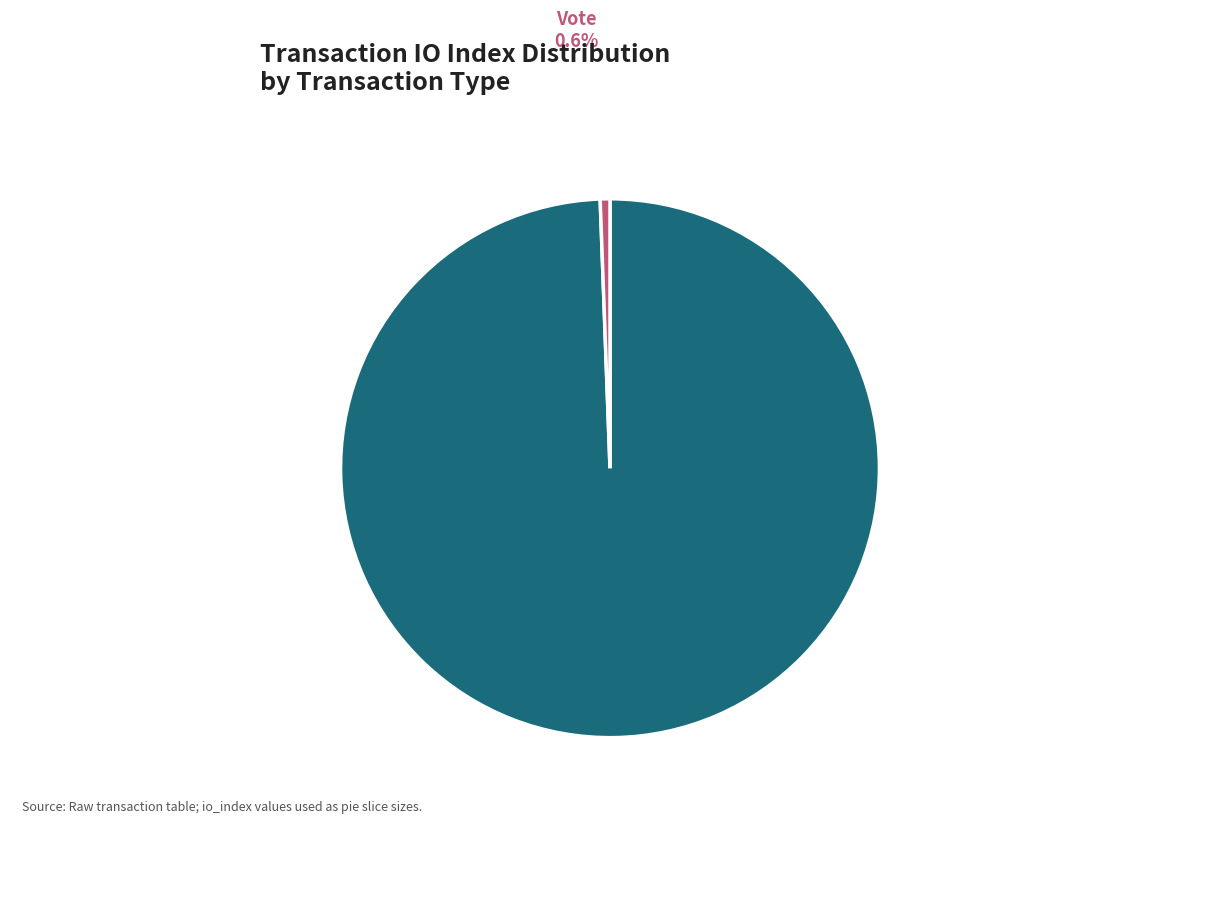

How many segments does this pie chart have?

2